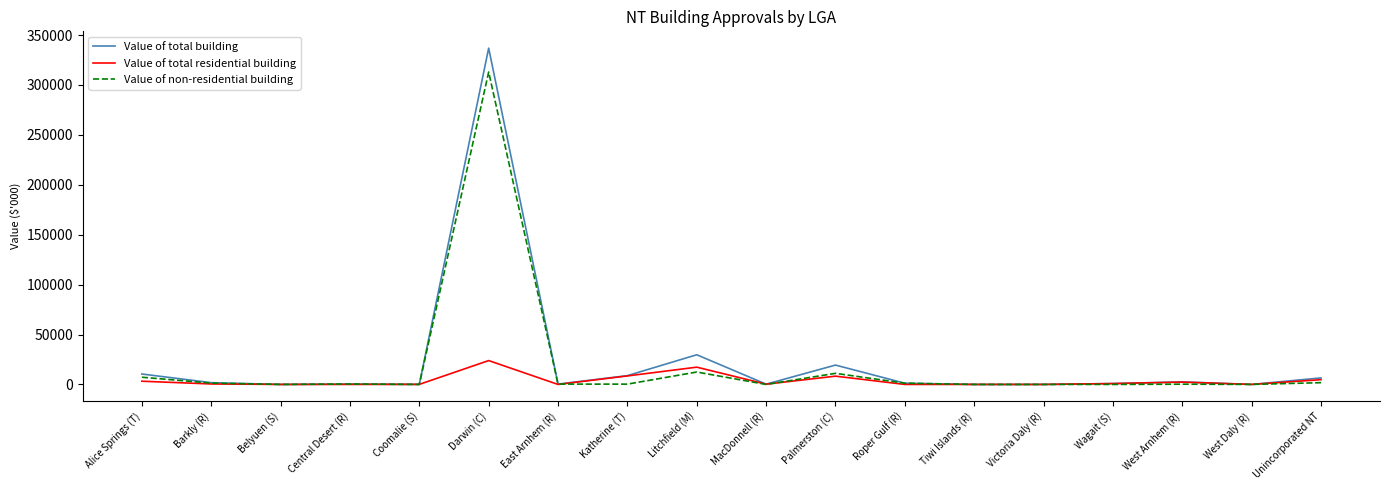

What is the approximate value of Value of total residential building at Palmerston (C)?

8284.6